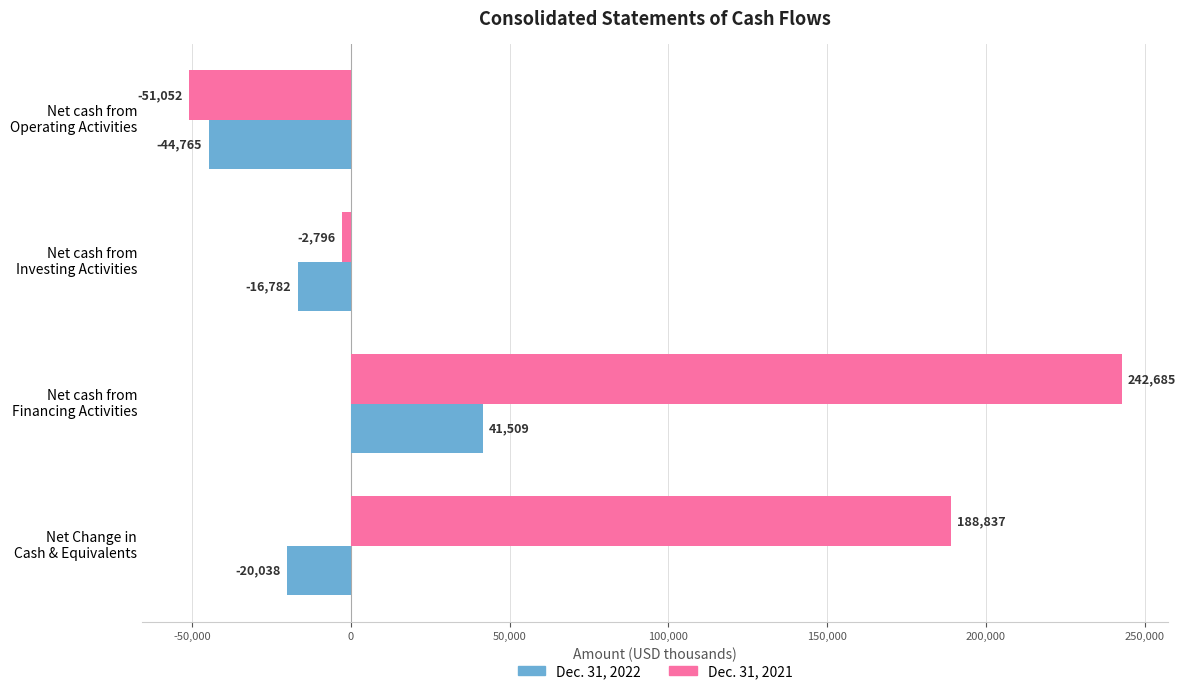

What is the difference between the second highest and second lowest values in the Dec. 31, 2022 series?

3256